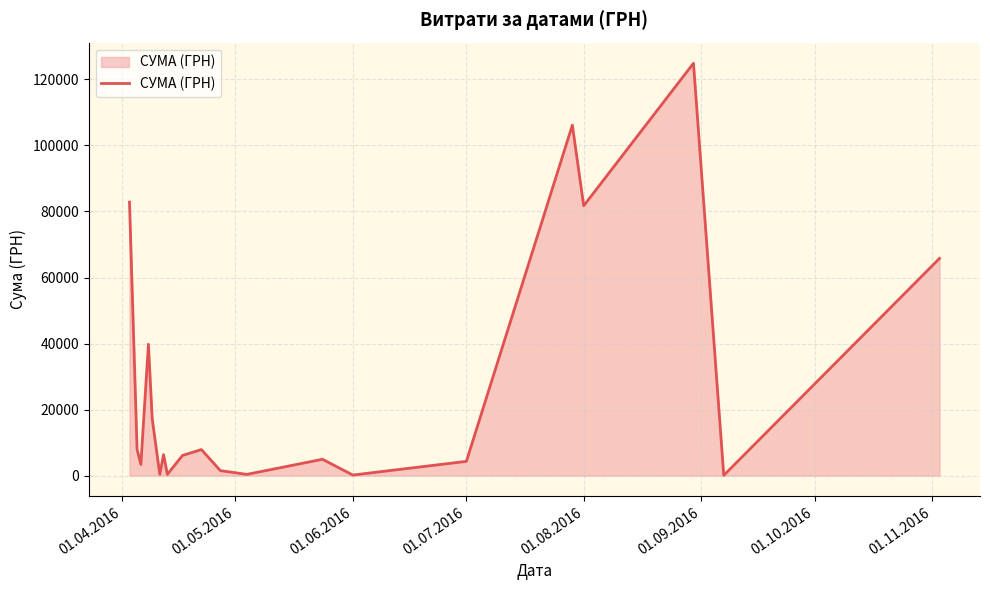

Count the number of categories in the chart.

20